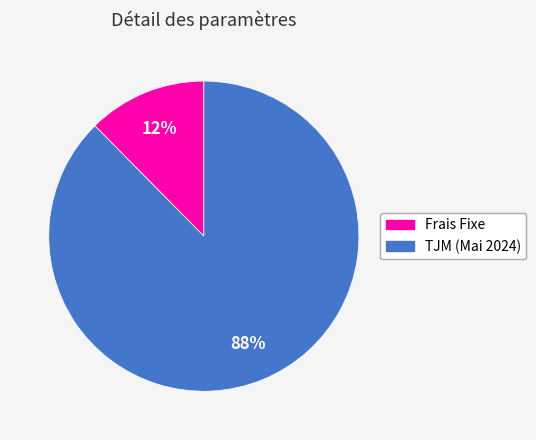

Combined, do TJM (Mai 2024) and Frais Fixe account for over 50%?

Yes